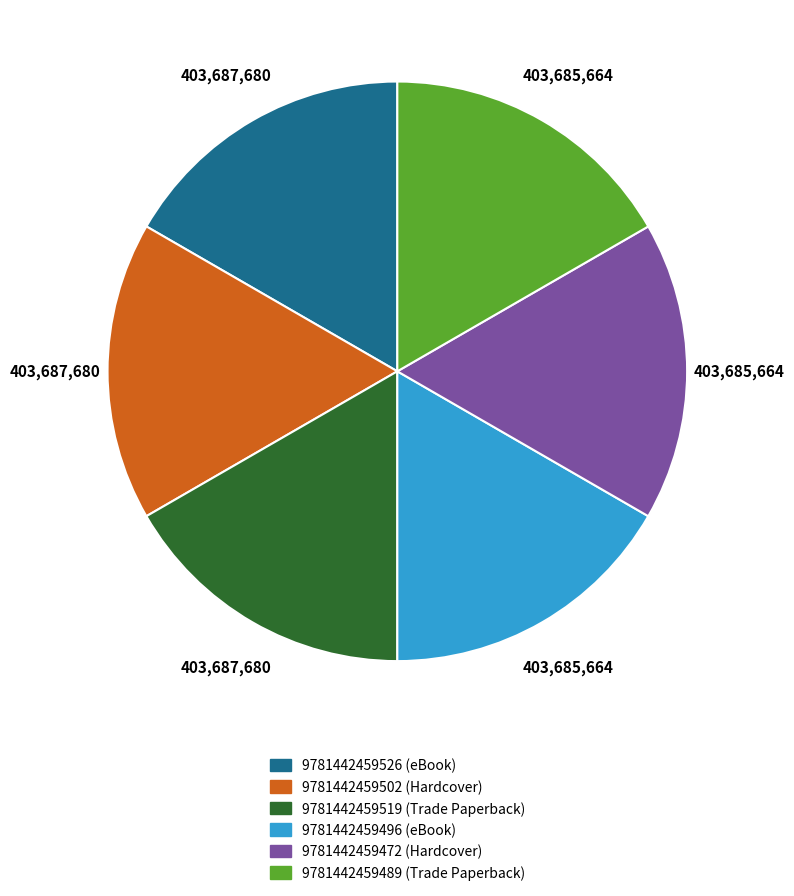

True or false: 9781442459502 (Hardcover) accounts for 17% of the total.

True